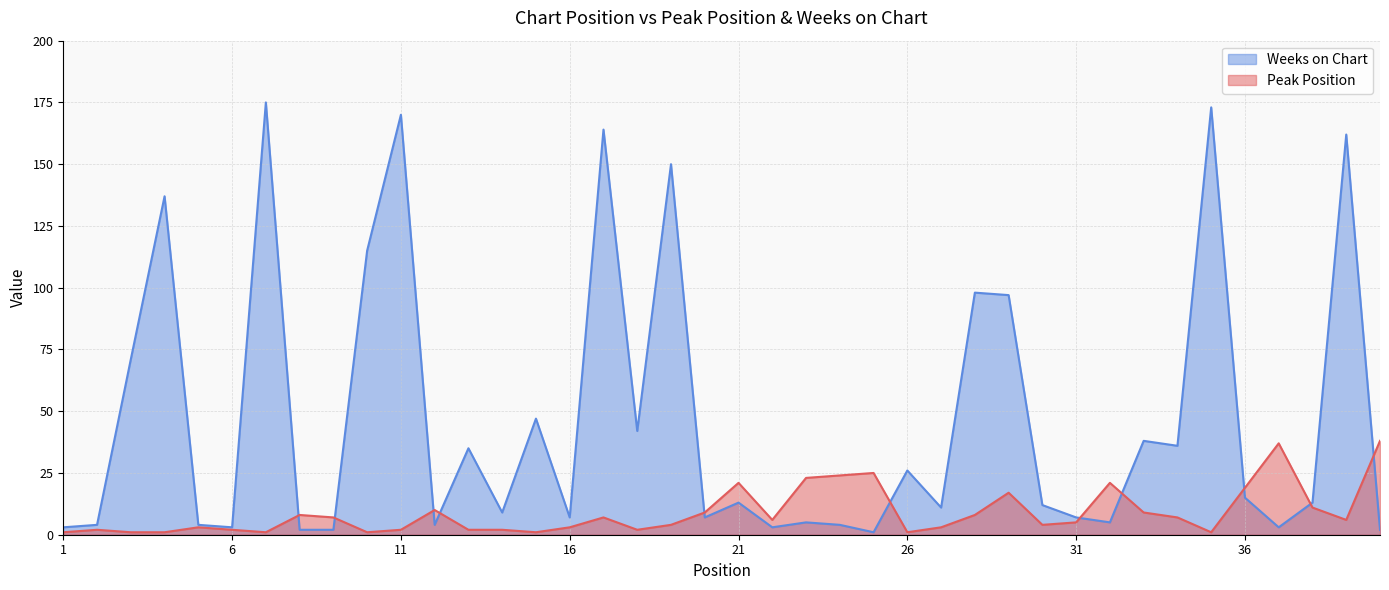

True or false: Weeks on Chart has more than 2 interior local peaks.

True